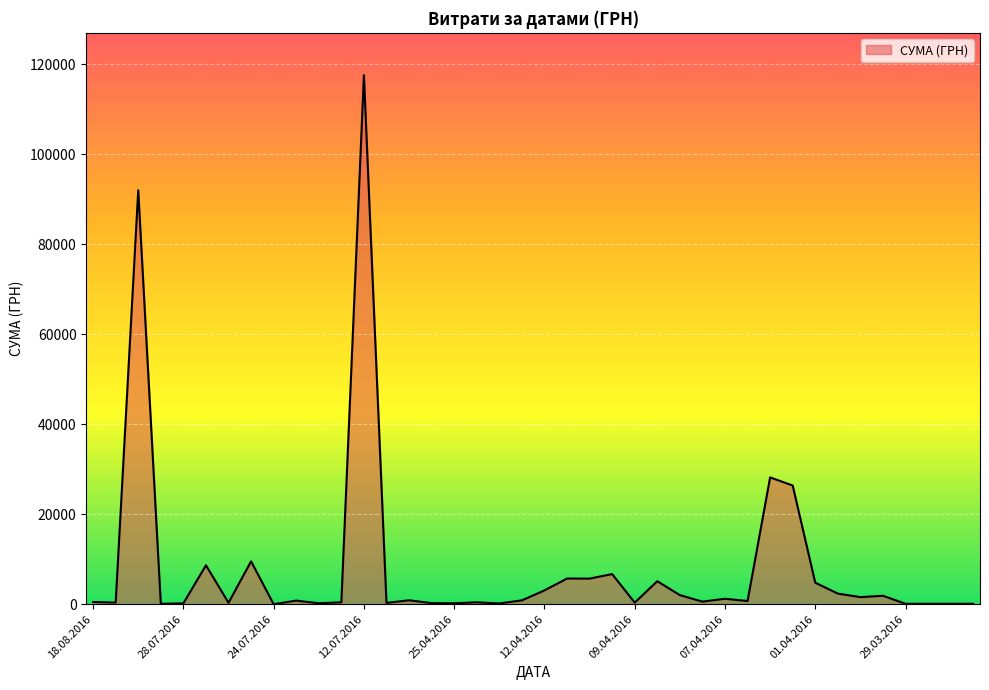

How many lines are shown in the chart?

1